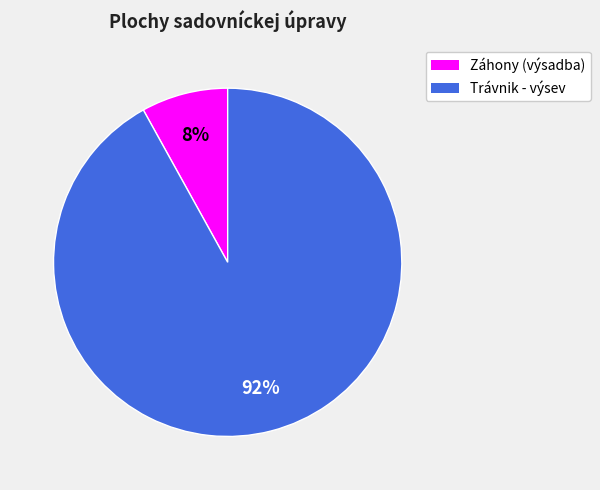

True or false: Trávnik - výsev accounts for 99% of the total.

False